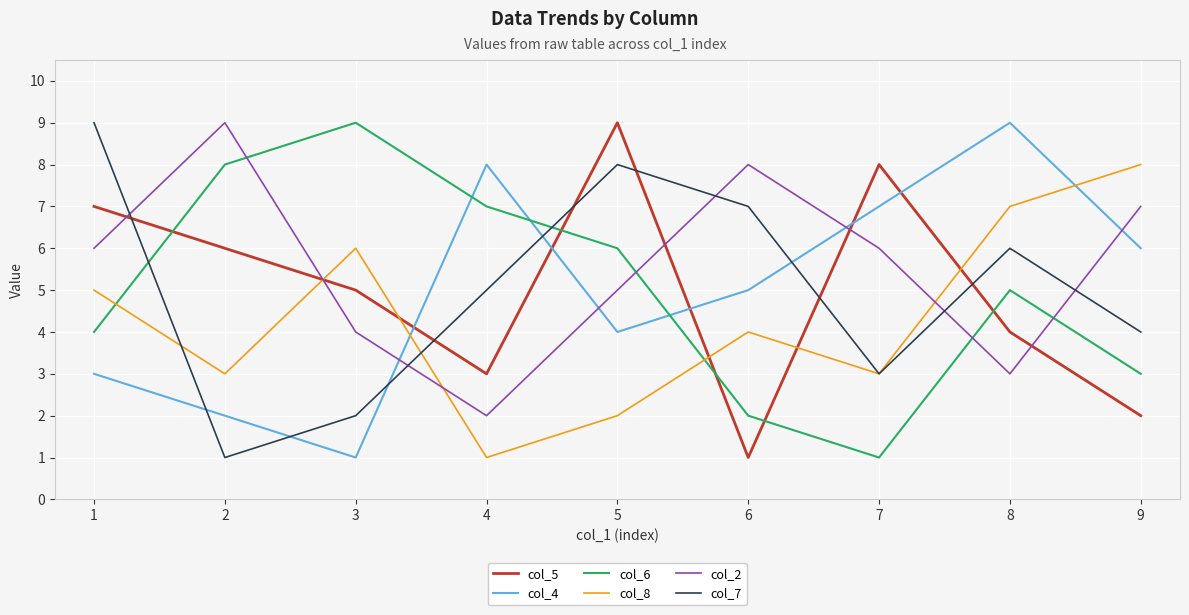

Between which two adjacent categories do col_7 and col_6 first intersect?

1 and 2